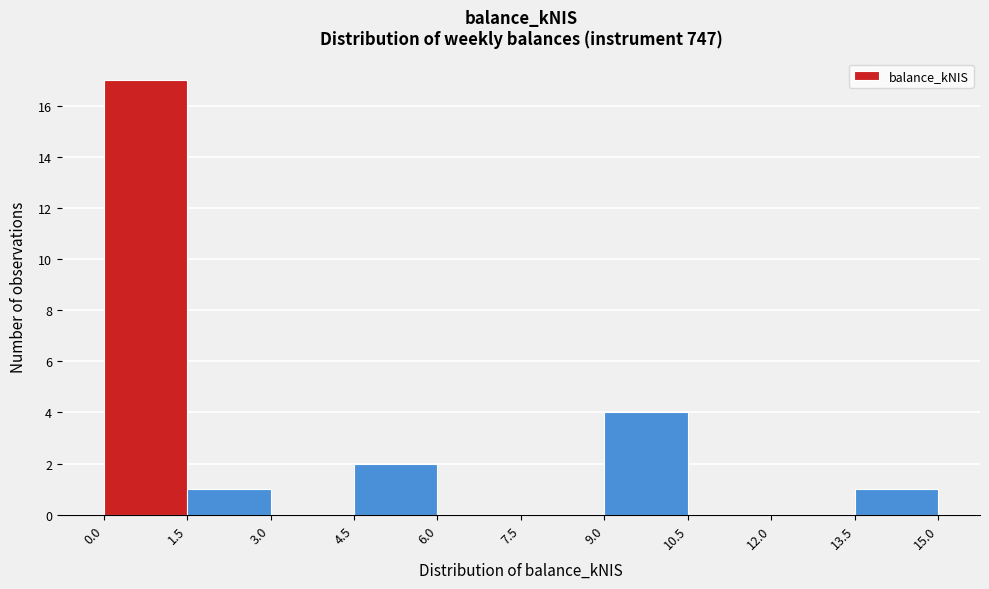

Reading left to right, list every bar in this chart as the range it spans on the x-axis followed by its height. The values are not printed on the chart, so give them approximately, as read against the axis.

0.0 to 1.5: 17
1.5 to 3.0: 1
3.0 to 4.5: 0
4.5 to 6.0: 2
6.0 to 7.5: 0
7.5 to 9.0: 0
9.0 to 10.5: 4
10.5 to 12.0: 0
12.0 to 13.5: 0
13.5 to 15.0: 1